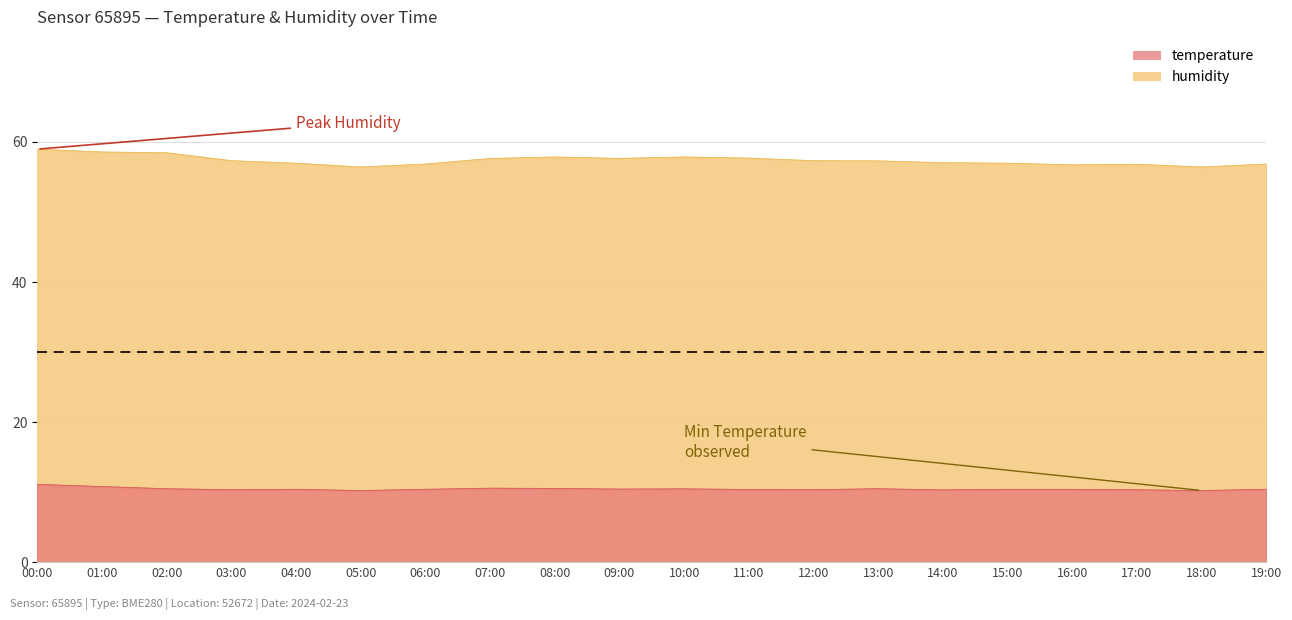

The value of humidity at 02:00 is 58.5. True or false?

True